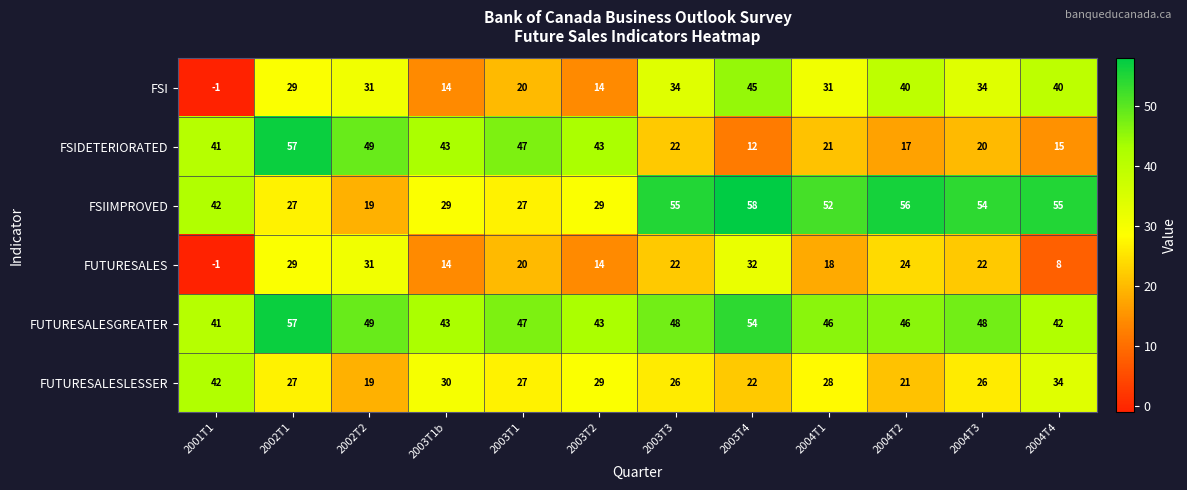

At 2004T1, list the series in order from smallest to largest.

FUTURESALES, FSIDETERIORATED, FUTURESALESLESSER, FSI, FUTURESALESGREATER, FSIIMPROVED